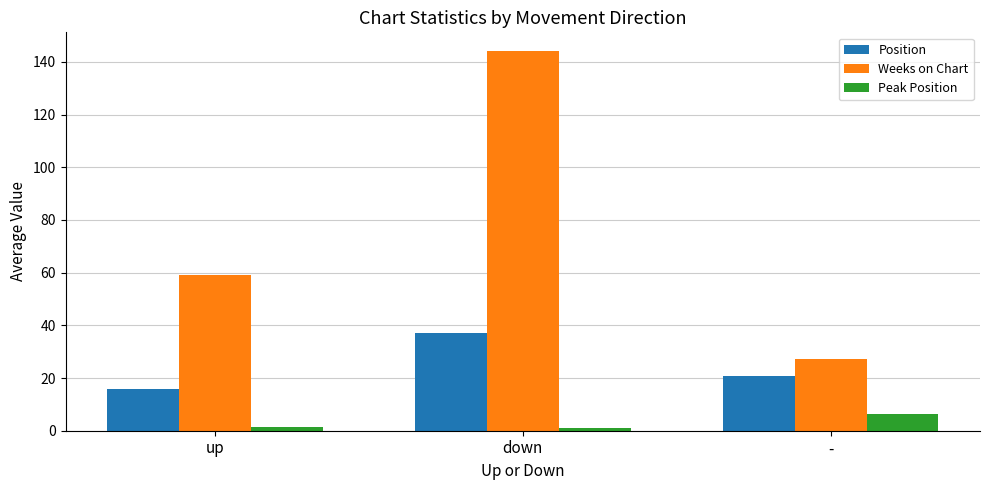

Rank the series by their average value, from lowest to highest.

Peak Position, Position, Weeks on Chart